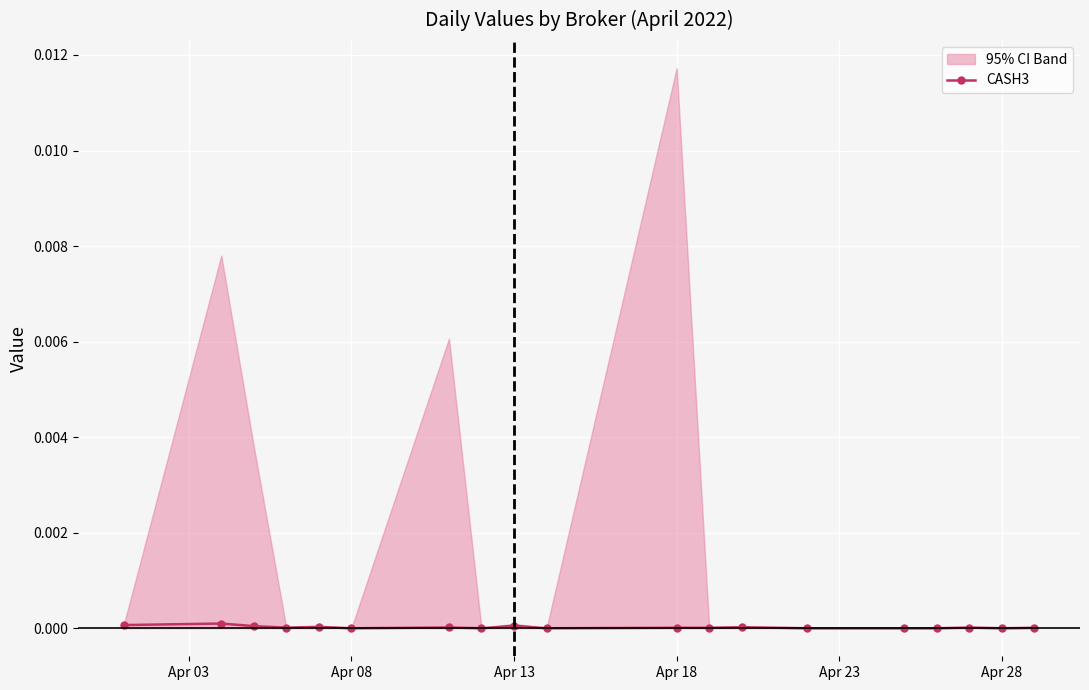

The chart shows a value of 0.0 at Apr 28. True or false?

False